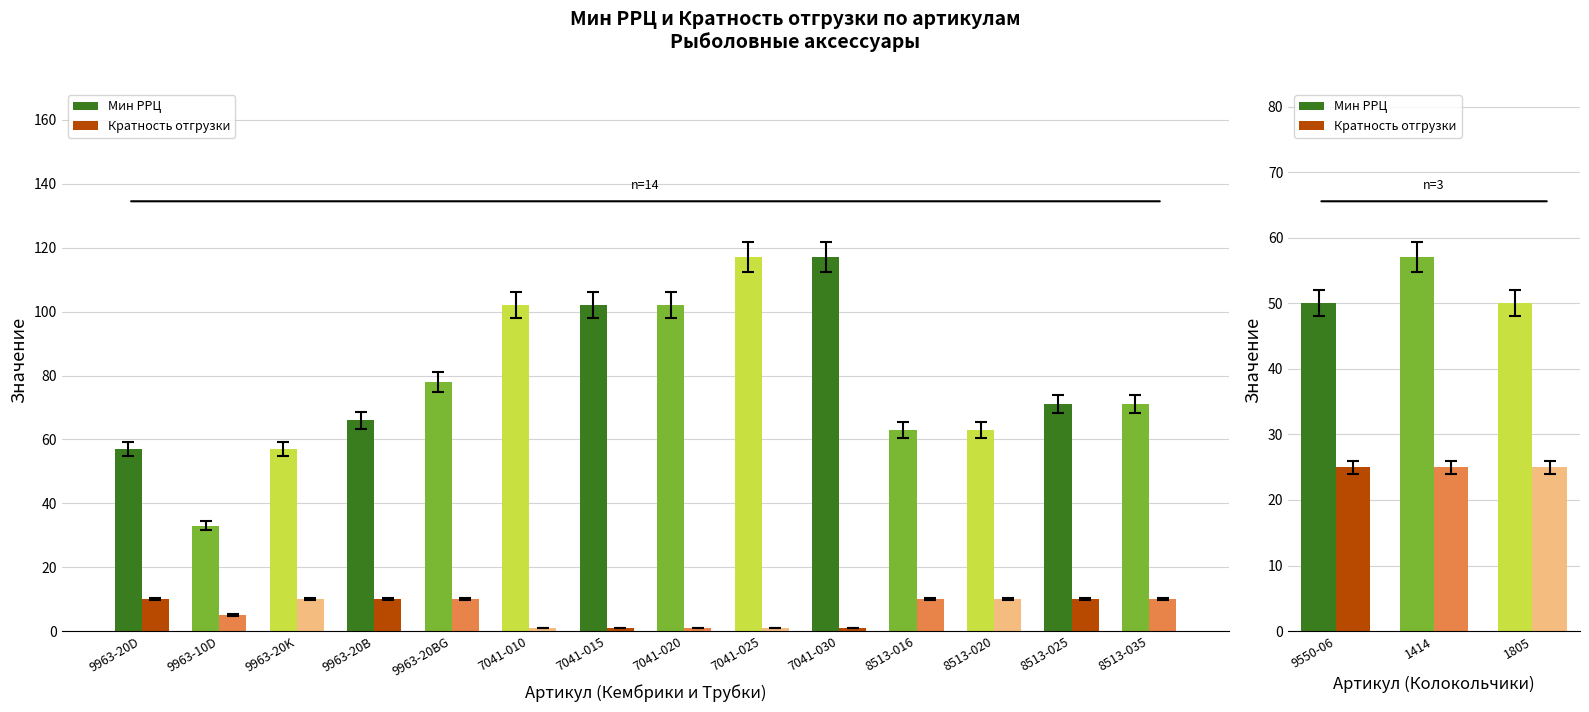

Rank the series at 1805 from lowest to highest value.

Кратность отгрузки, Мин РРЦ